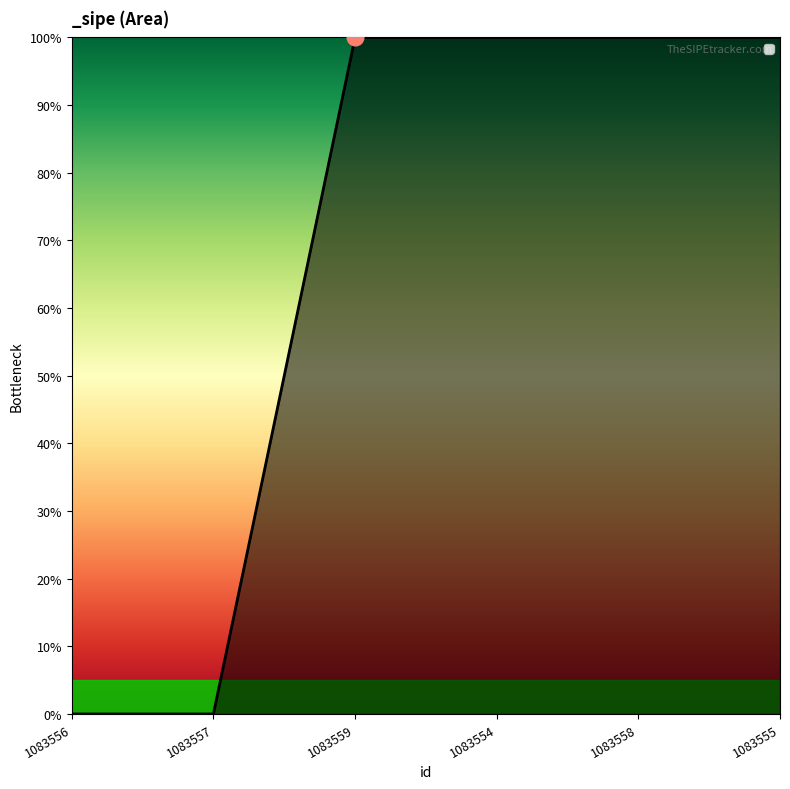

Is it true that the value at 1083557 is 0?

False